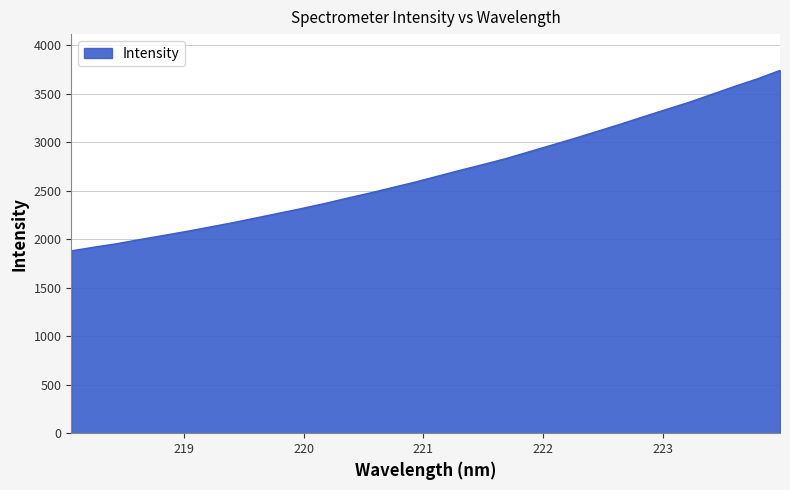

What is the minimum value shown in the chart?

1879.4